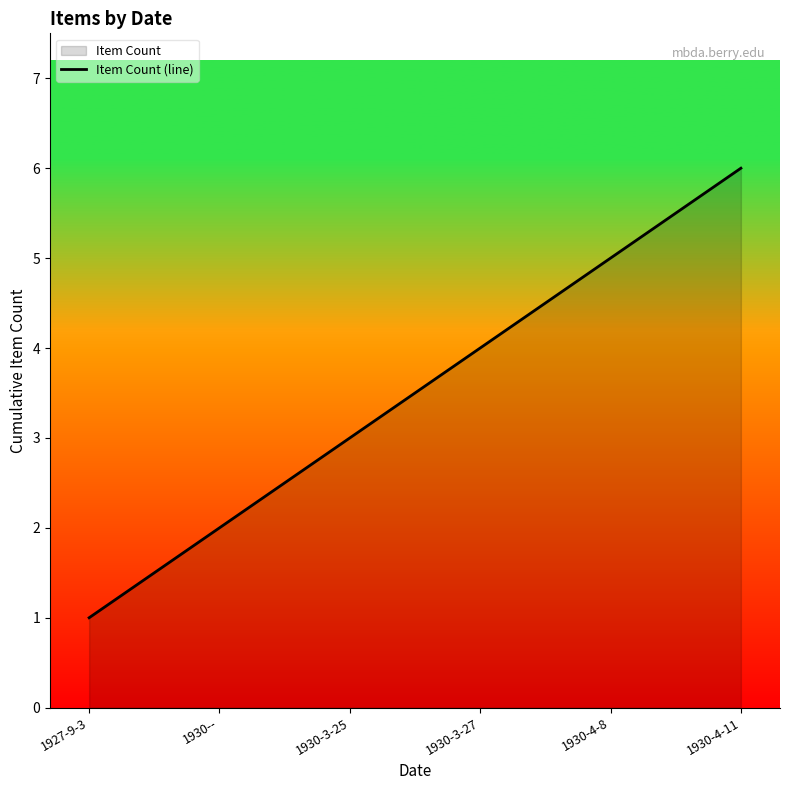

Rank the categories by value from highest to lowest.

1930-4-11, 1930-4-8, 1930-3-27, 1930-3-25, 1930--, 1927-9-3